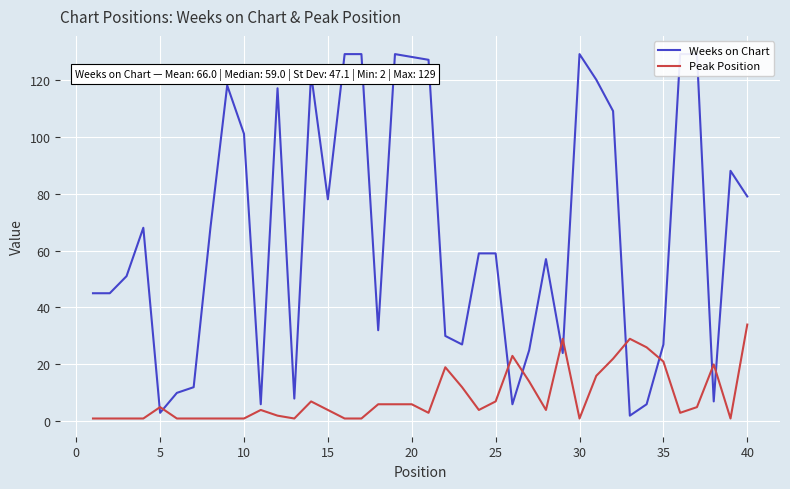

What is the difference between the maximum and minimum values in the Weeks on Chart series?

127